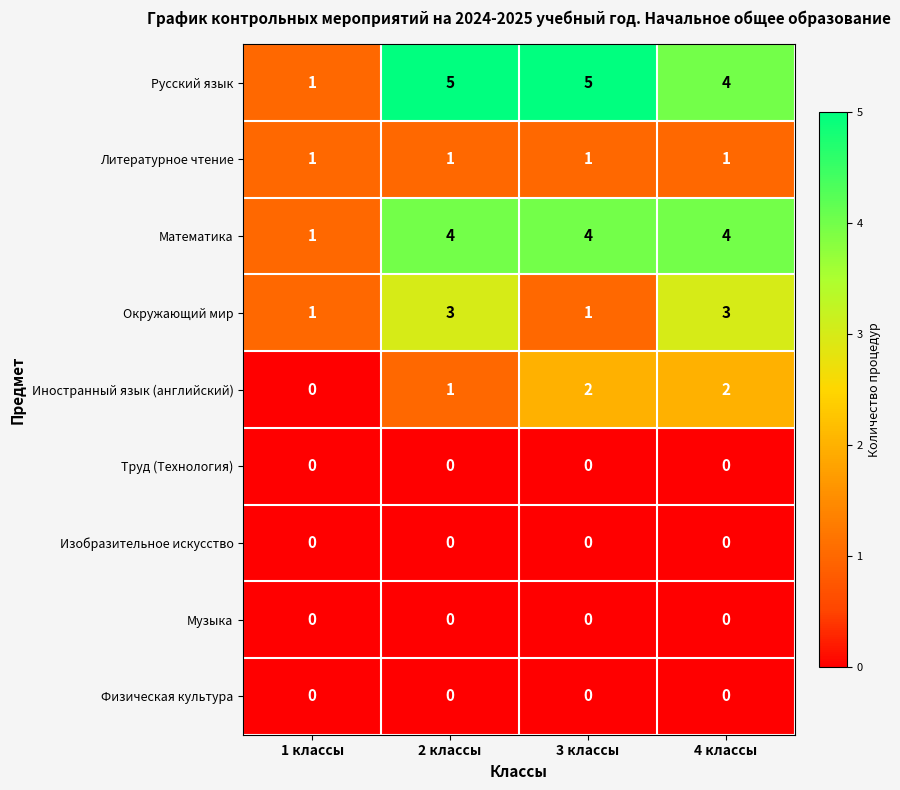

What is the difference between the second highest and minimum values in the Русский язык series?

4